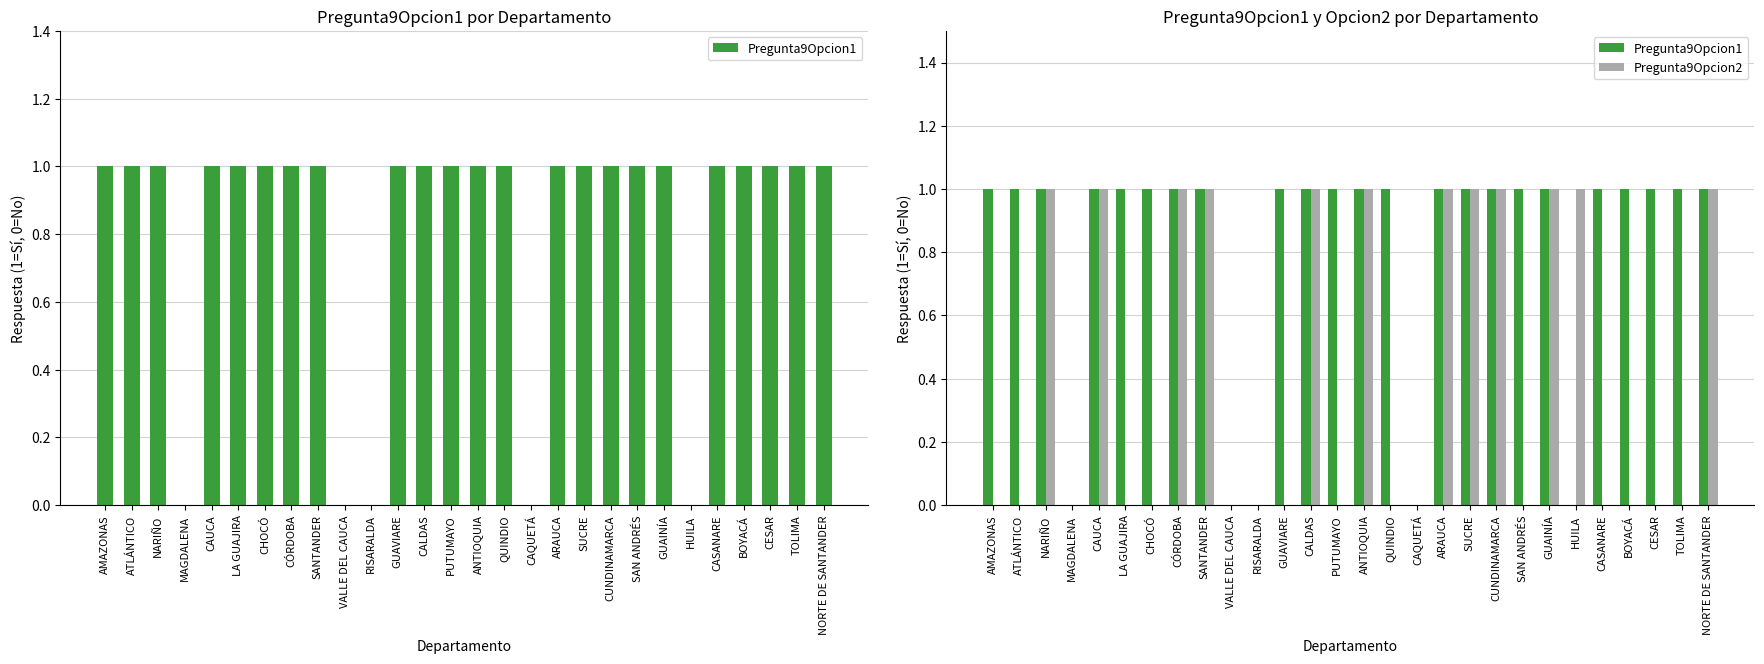

Which category has the lowest value in the Pregunta9Opcion1 series?

MAGDALENA